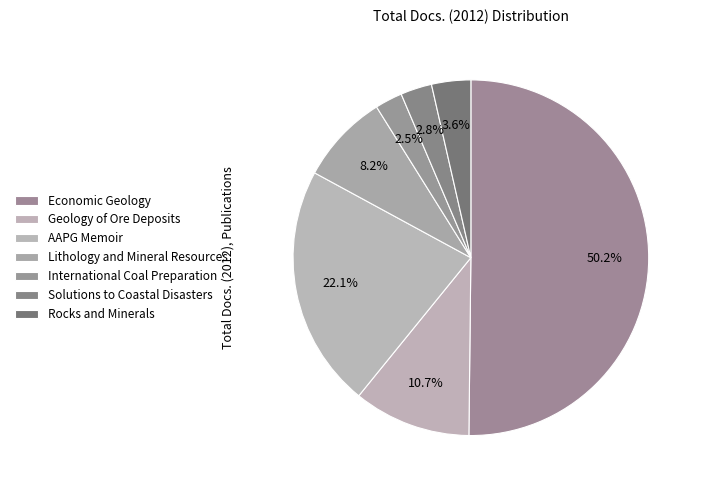

Which slice represents more than half of the pie?

Economic Geology